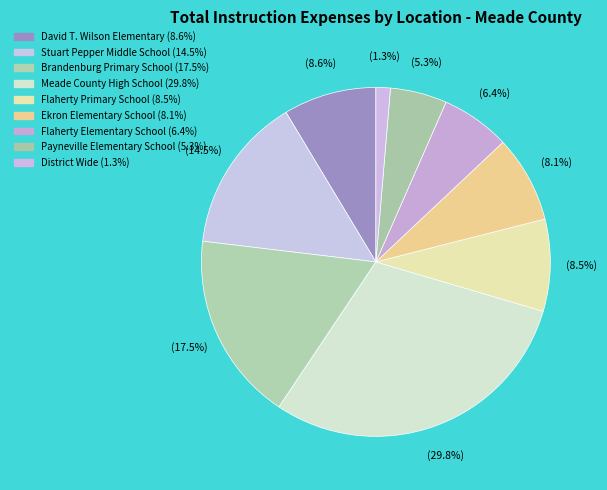

Count the number of slices in the pie.

9